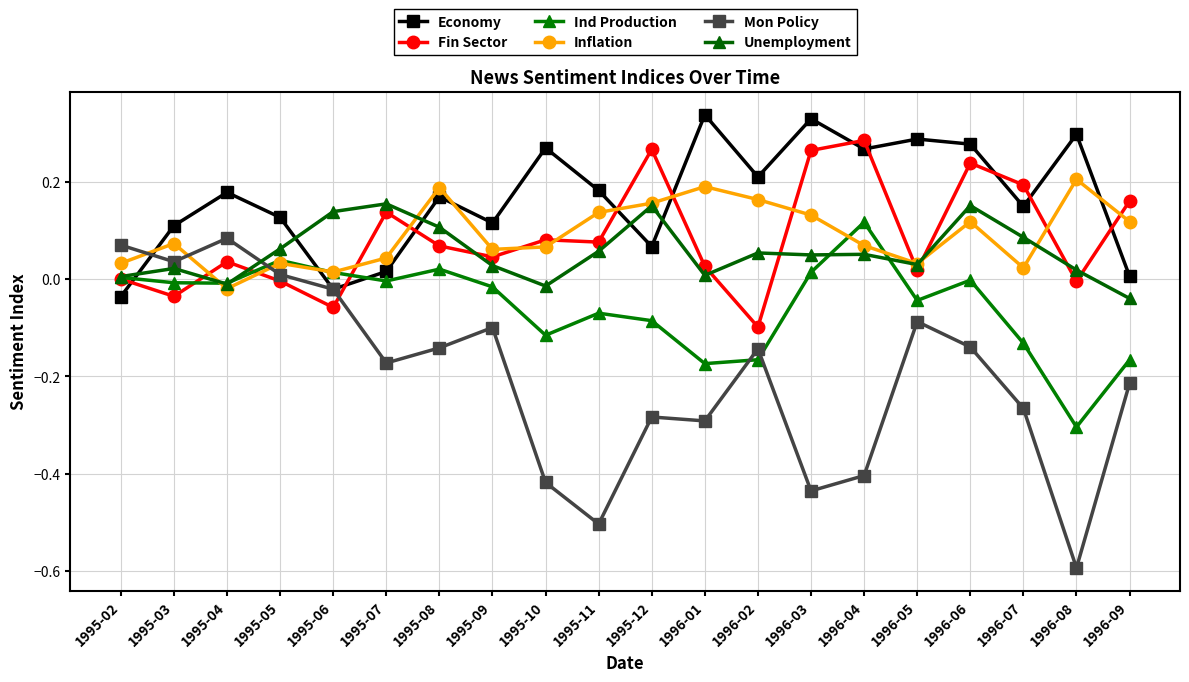

What is the total value across all series at 1995-11?

-0.1